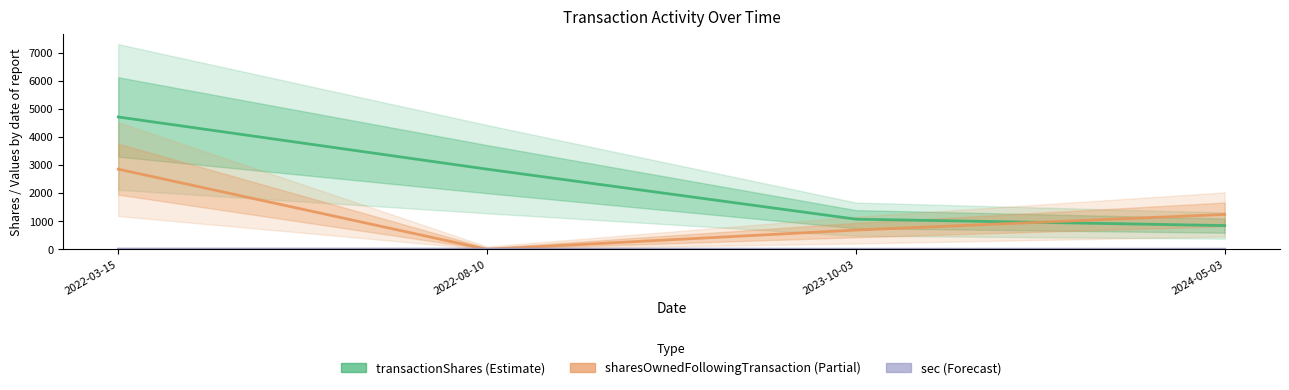

What is the difference between the highest and lowest values at 2022-03-15?

4711